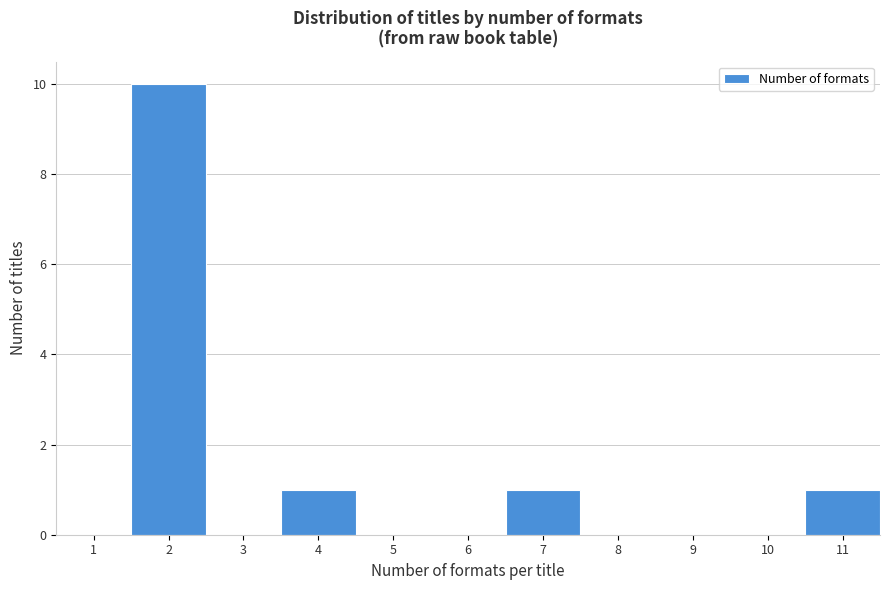

Reading left to right, extract all data points from this chart.

1=0	2=10	3=0	4=1	5=0	6=0	7=1	8=0	9=0	10=0	11=1